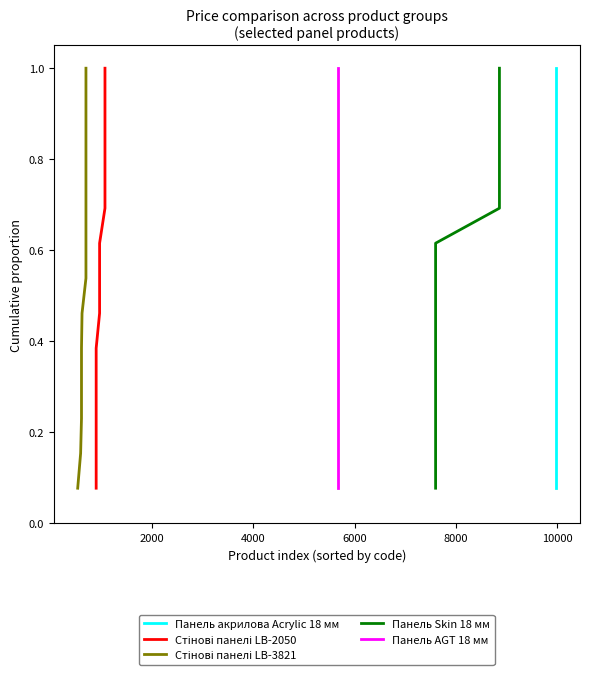

What is the difference between the Стінові панелі LB-2050 values at 4000 and 8000?

0.2